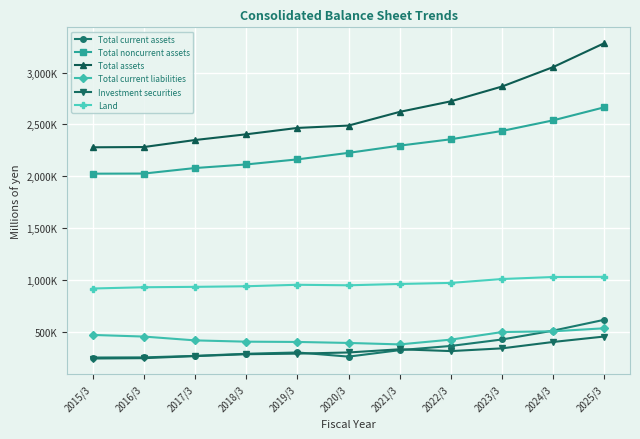

Is this an area chart (filled region under the line)?

No